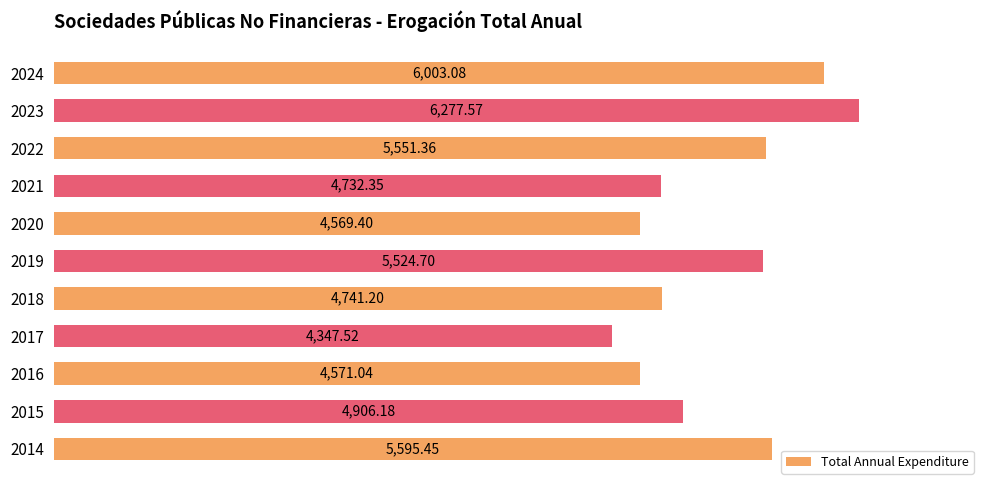

How many values are below 4906?

5